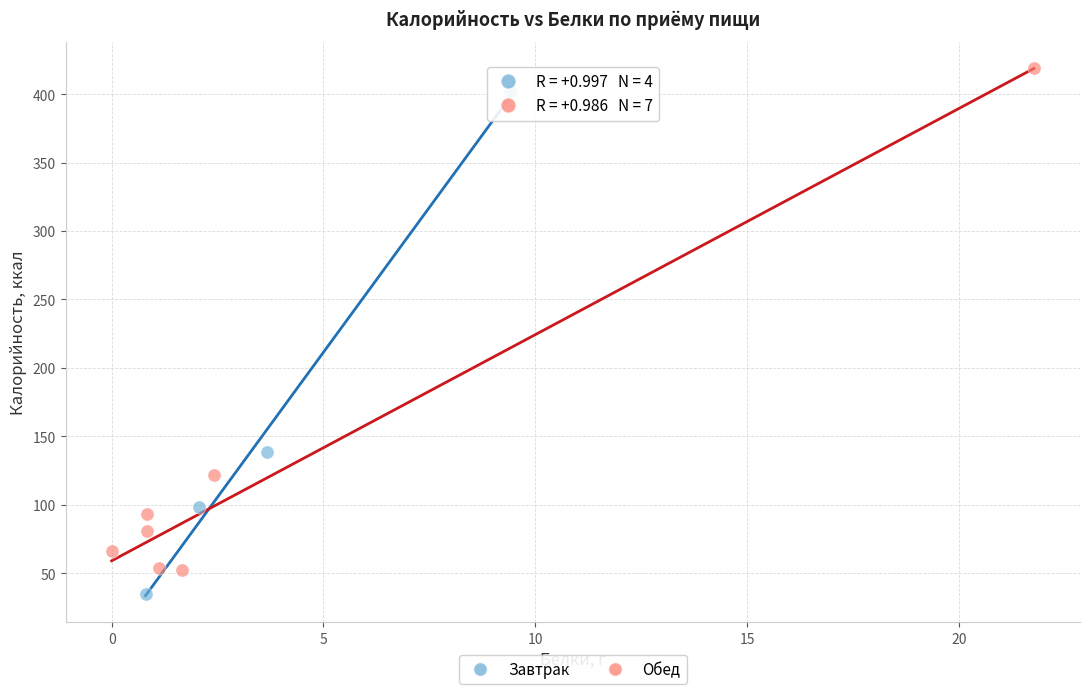

Which series reaches the maximum Y coordinate?

Обед